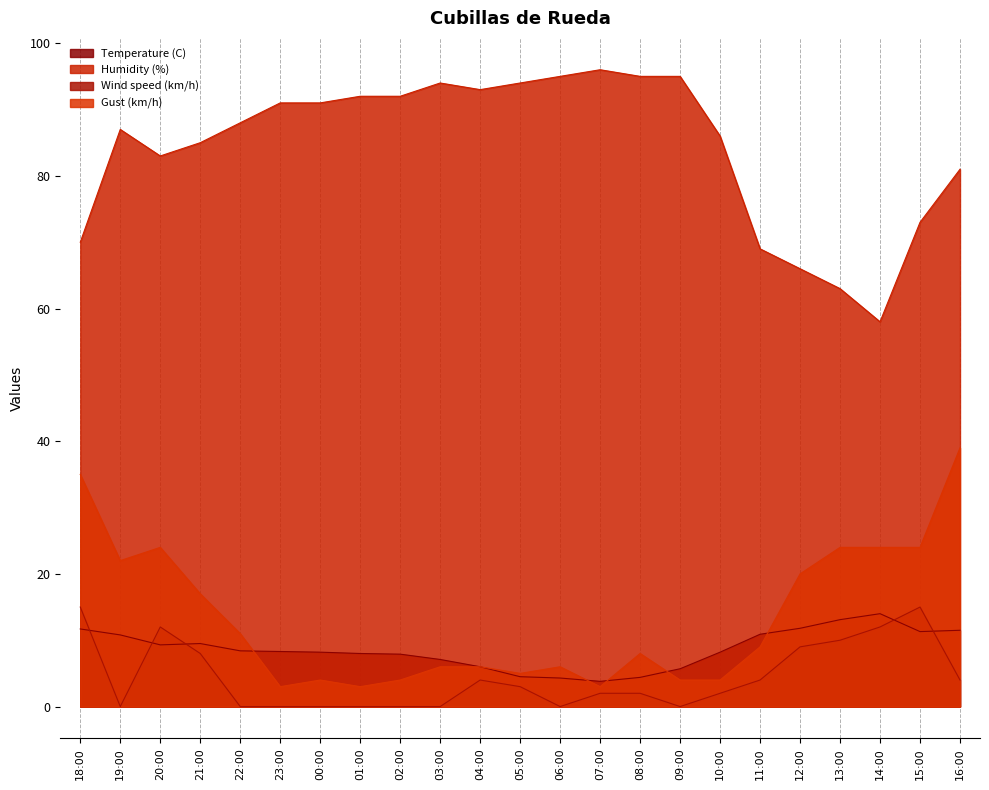

At which category is the sum across all series the highest?

16:00